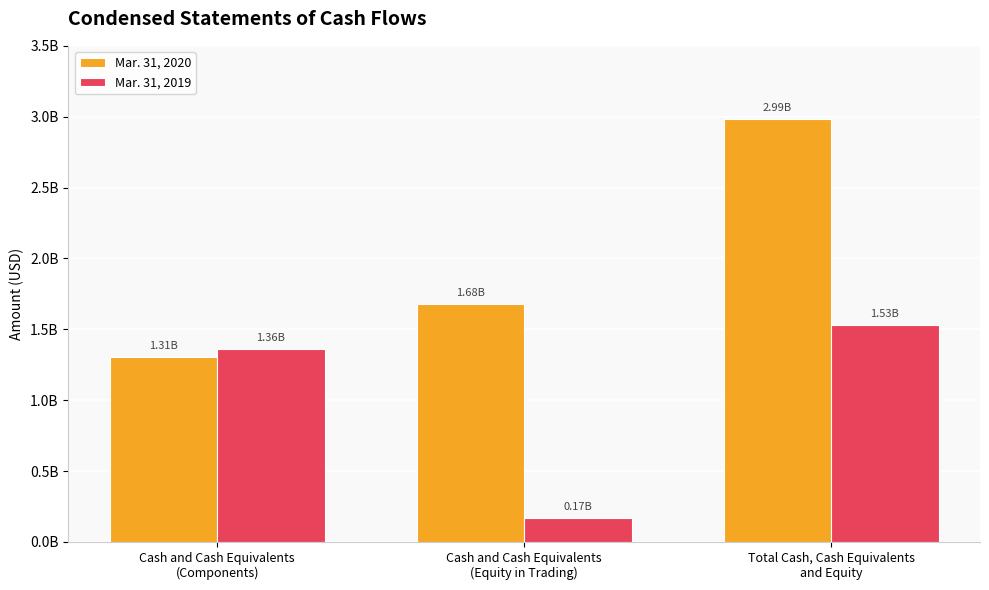

Which series changed the most between Cash and Cash Equivalents
(Components) and Cash and Cash Equivalents
(Equity in Trading)?

Mar. 31, 2019